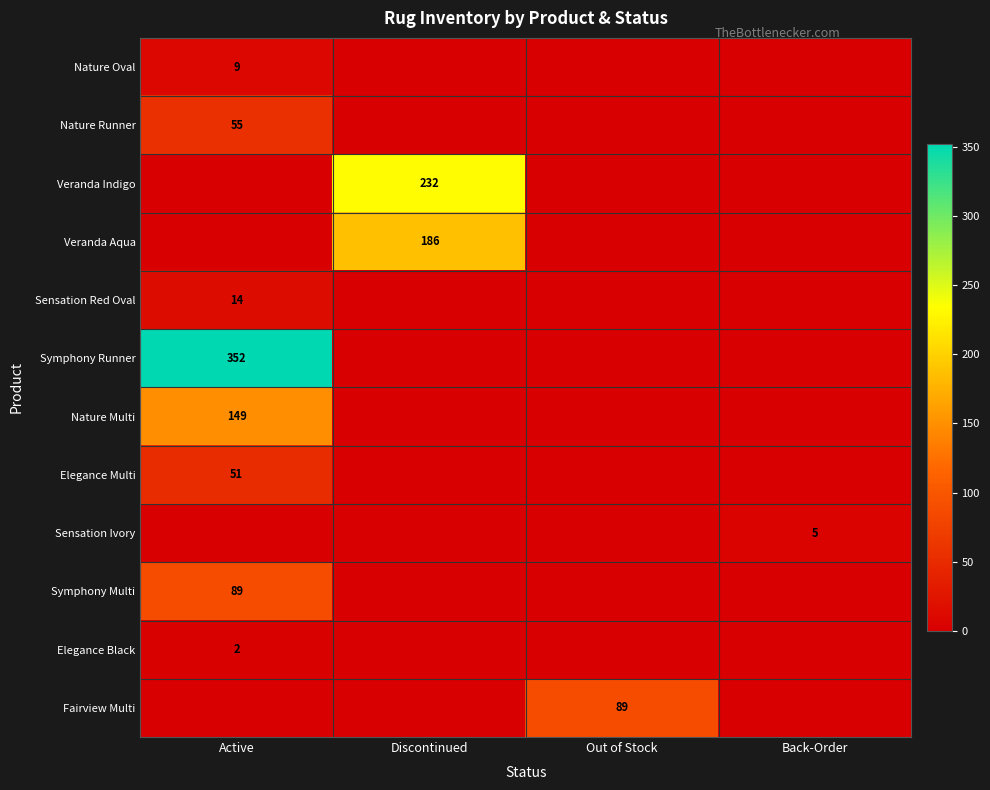

At which category is the sum across all series the highest?

Active